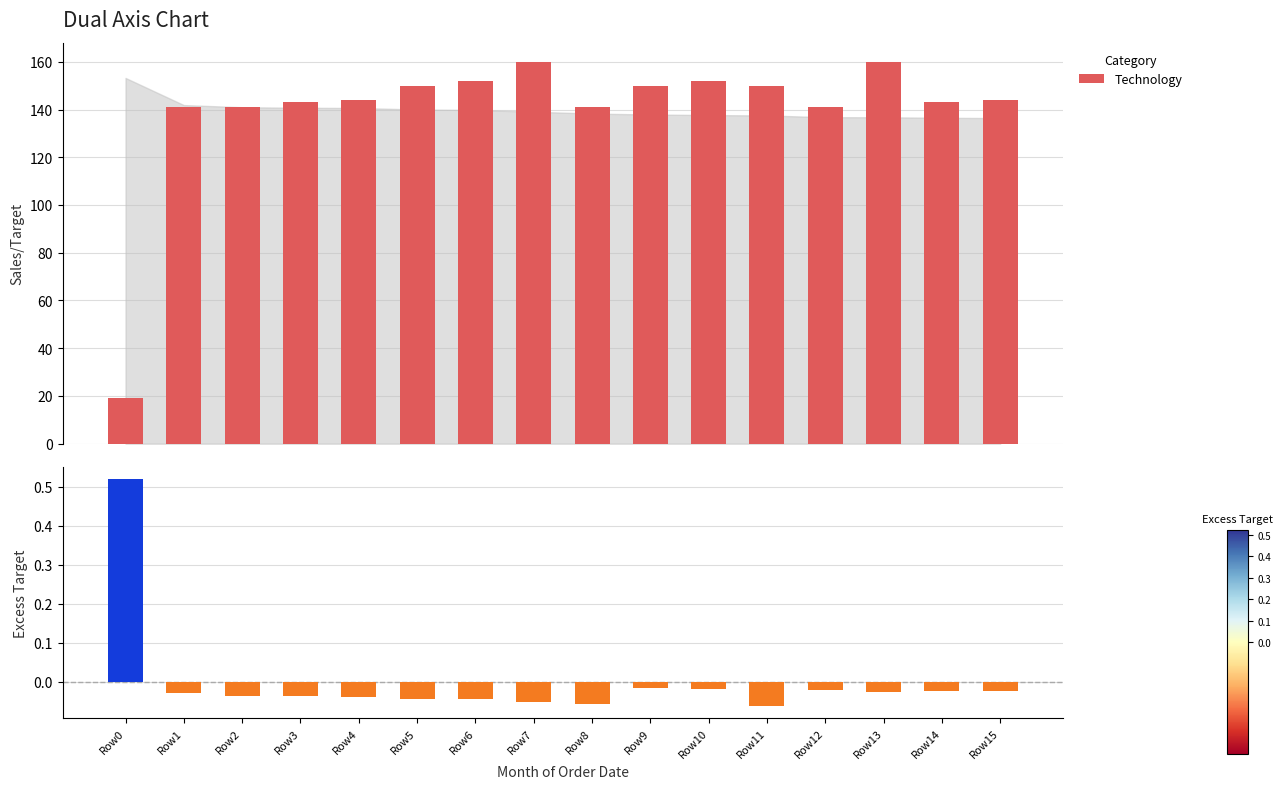

How many data points in Excess Target are less than 0?

15